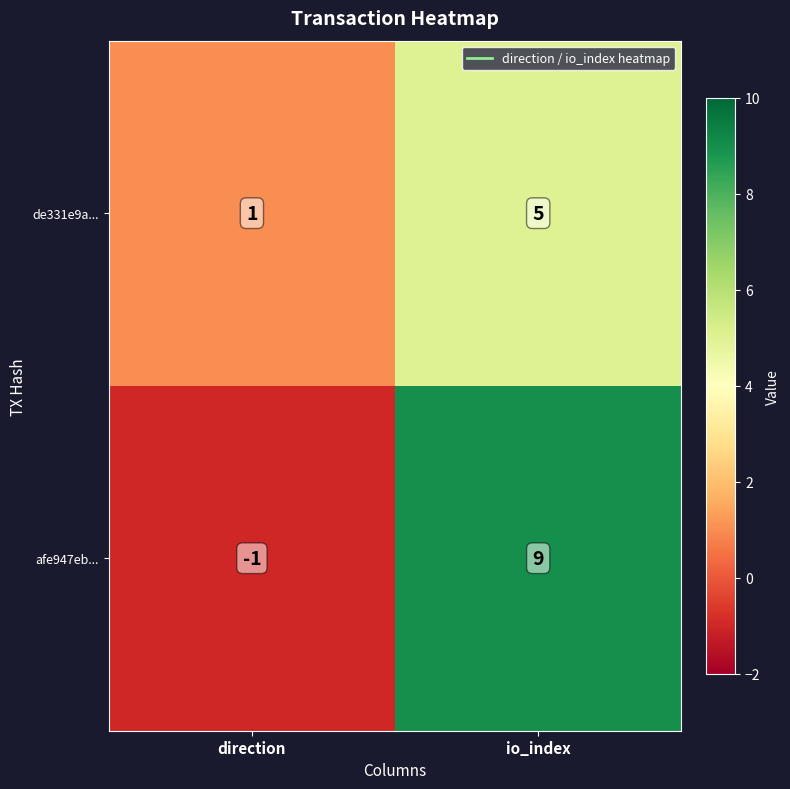

True or false: de331e9a... has a value of 2 at direction.

False